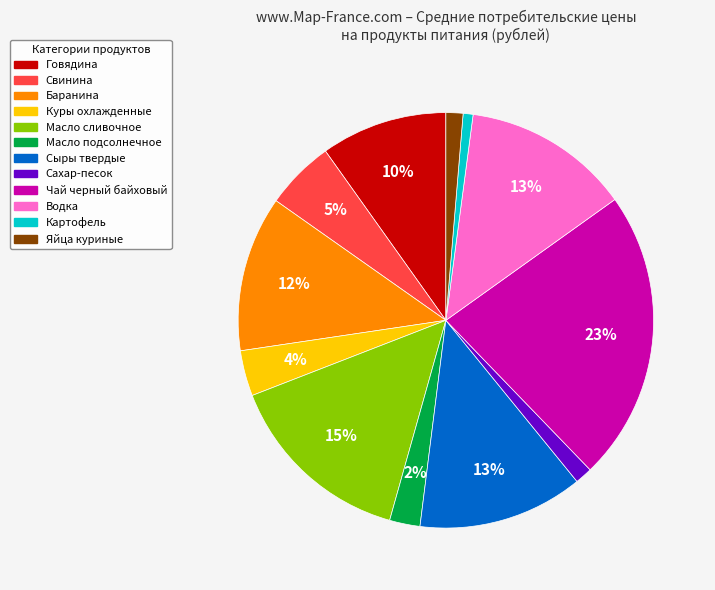

True or false: Куры охлажденные accounts for 4% of the total.

True